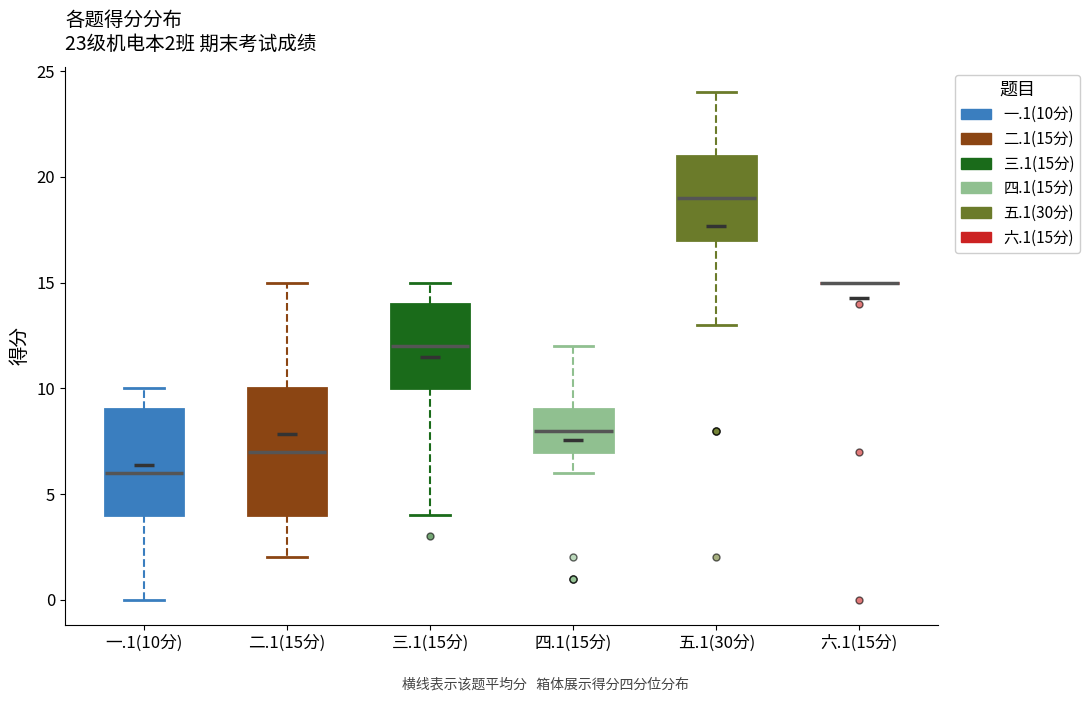

Comparing the boxes themselves (not the whiskers), which one is the tallest?

二.1(15分)